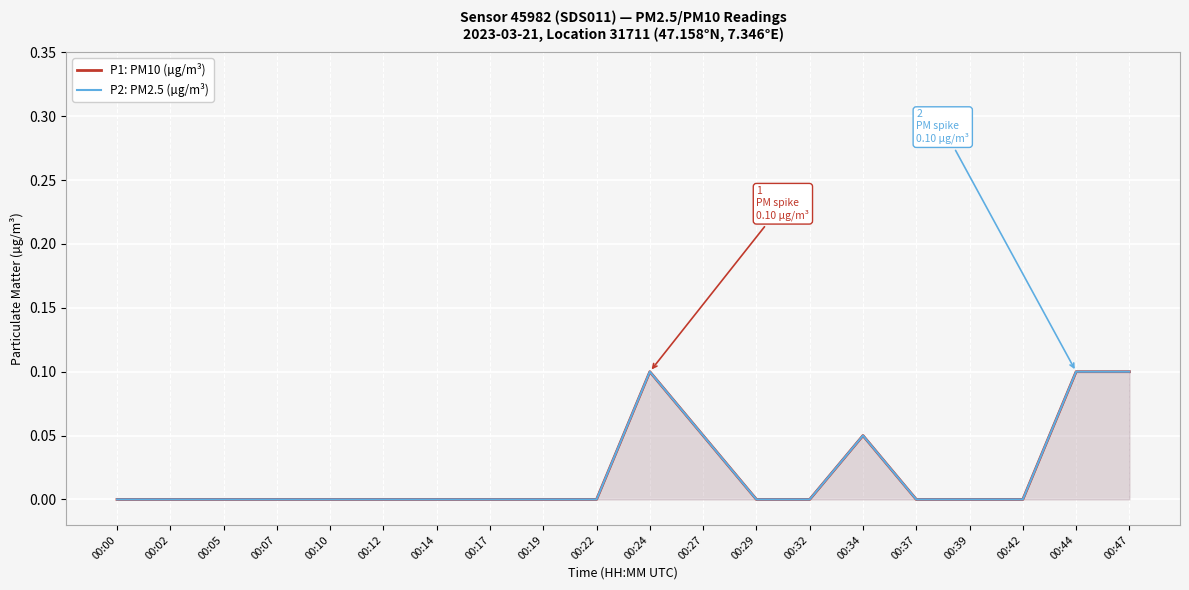

How many P2: PM2.5 (µg/m³) values are between 0 and 1?

20